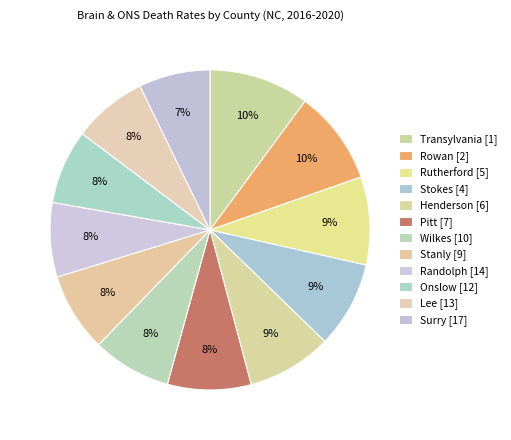

How many slices are in this pie chart?

12